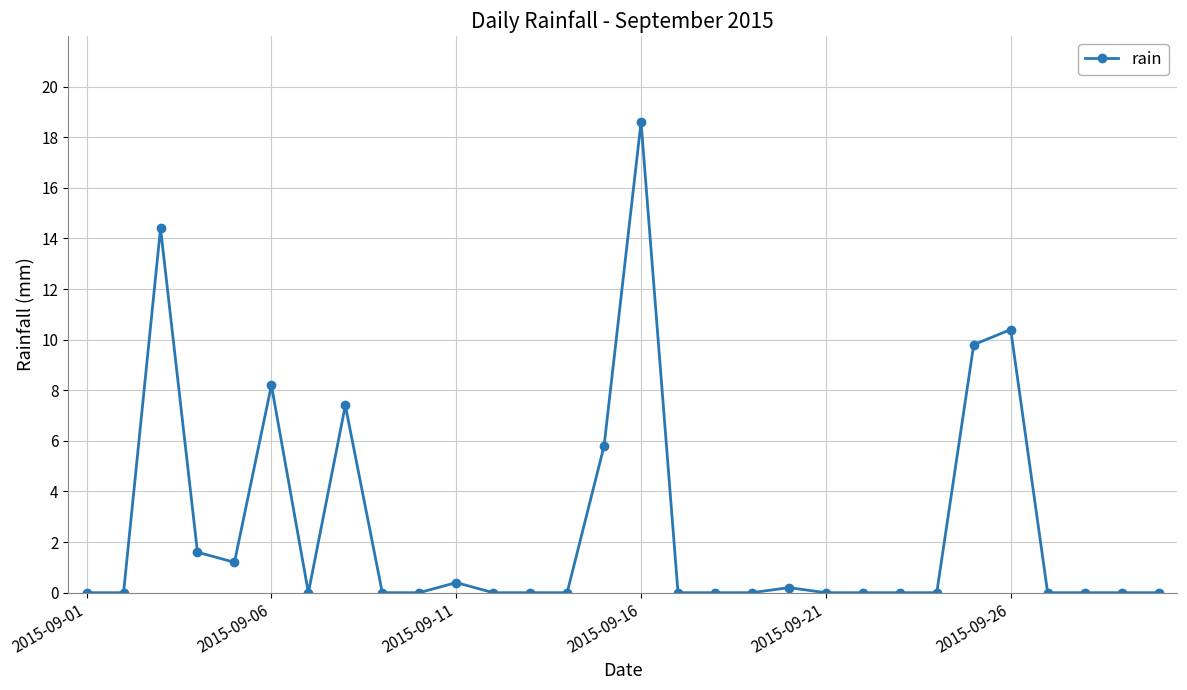

What is the difference between the maximum and minimum values?

18.6